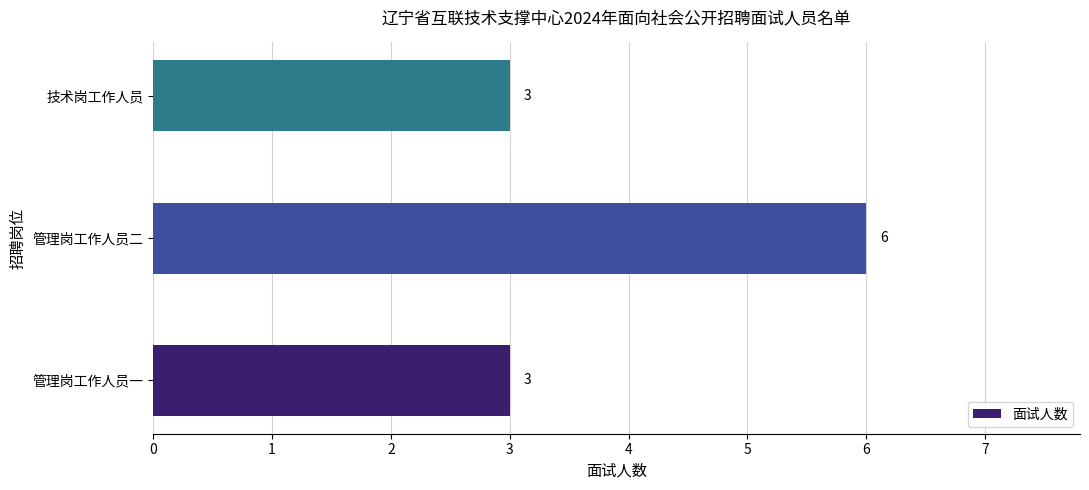

Count the values in the range 3 to 6.

3